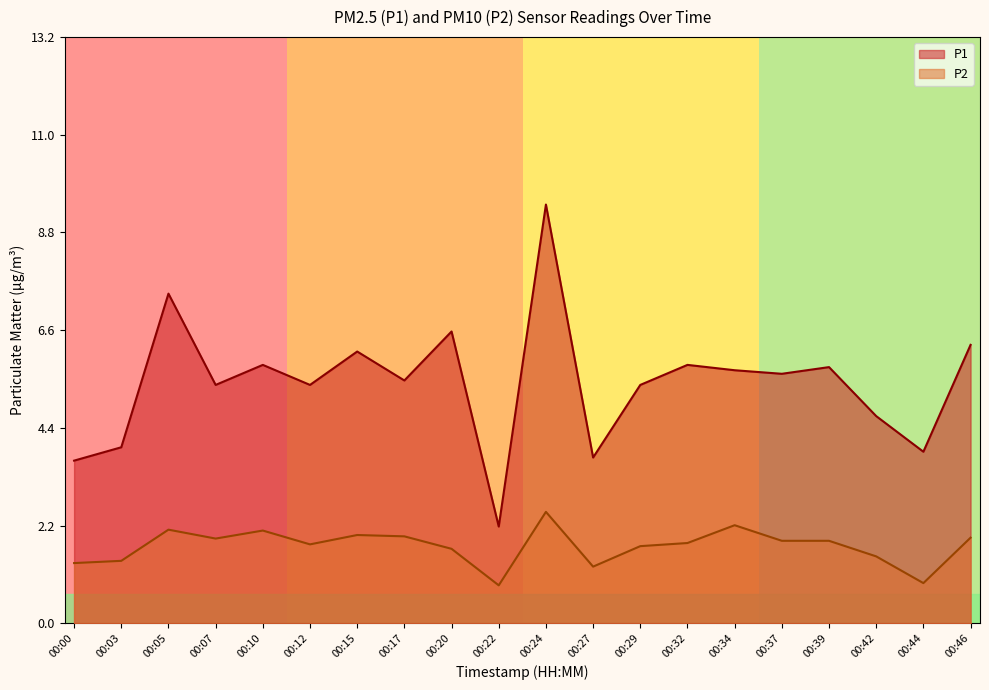

Reading right to left, transcribe all the data shown in this chart.

P1: 00:46=6.2	00:44=3.9	00:42=4.7	00:39=5.8	00:37=5.6	00:34=5.7	00:32=5.8	00:29=5.3	00:27=3.7	00:24=9.4	00:22=2.2	00:20=6.5	00:17=5.5	00:15=6.1	00:12=5.3	00:10=5.8	00:07=5.3	00:05=7.4	00:03=4.0	00:00=3.6
P2: 00:46=1.9	00:44=0.9	00:42=1.5	00:39=1.9	00:37=1.9	00:34=2.2	00:32=1.8	00:29=1.7	00:27=1.3	00:24=2.5	00:22=0.8	00:20=1.7	00:17=1.9	00:15=2.0	00:12=1.8	00:10=2.1	00:07=1.9	00:05=2.1	00:03=1.4	00:00=1.4